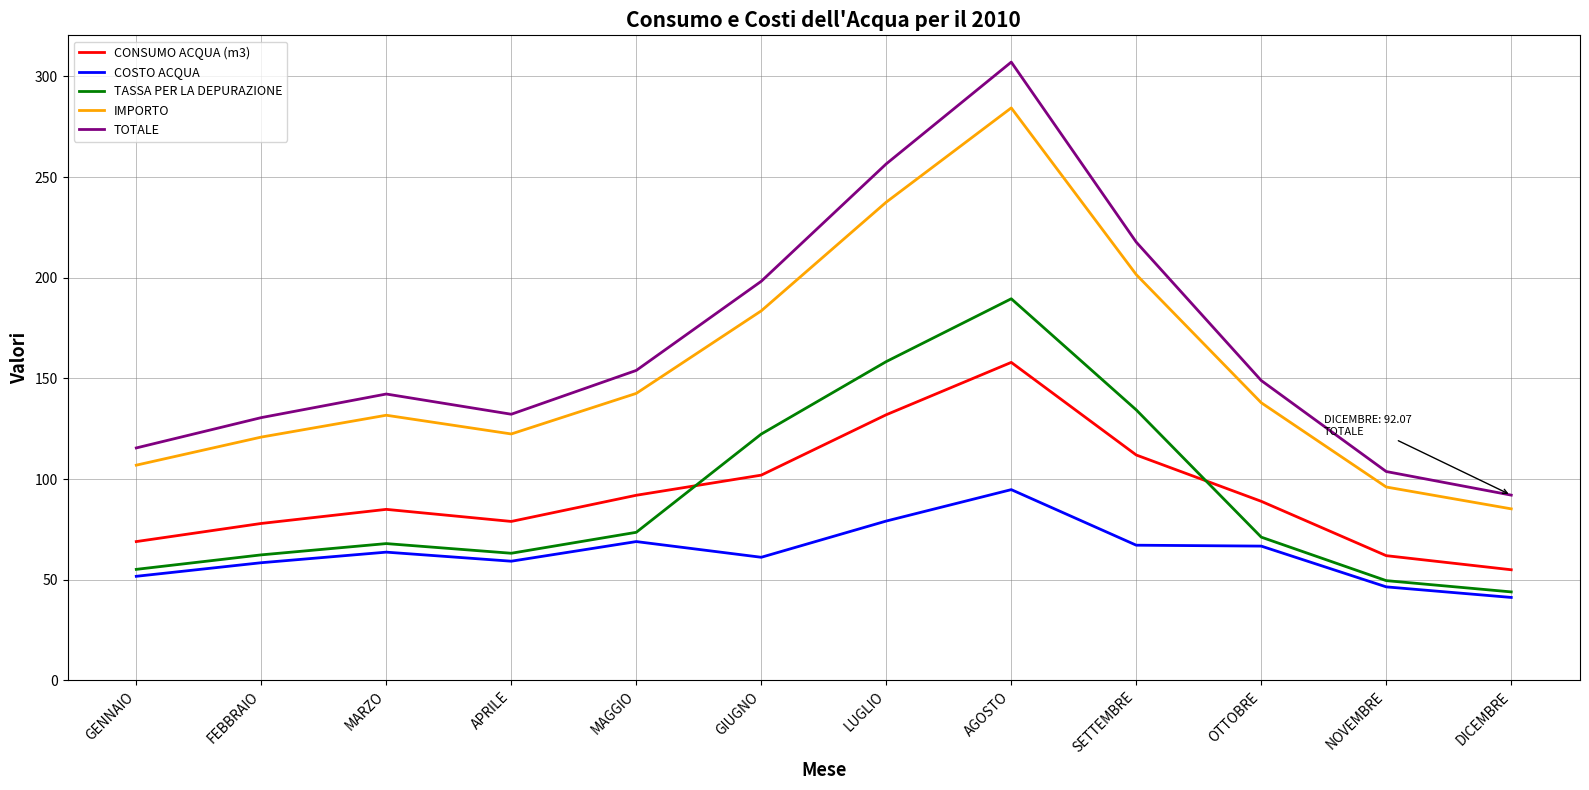

Which series has the largest range (max minus min)?

TOTALE